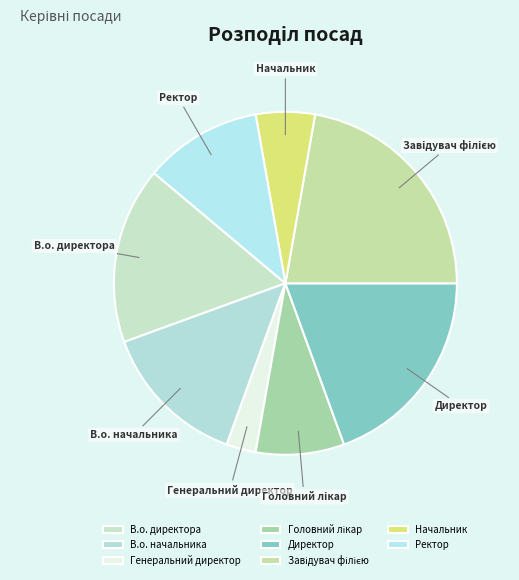

Do Генеральний директор and Ректор together represent more than half of the pie?

No